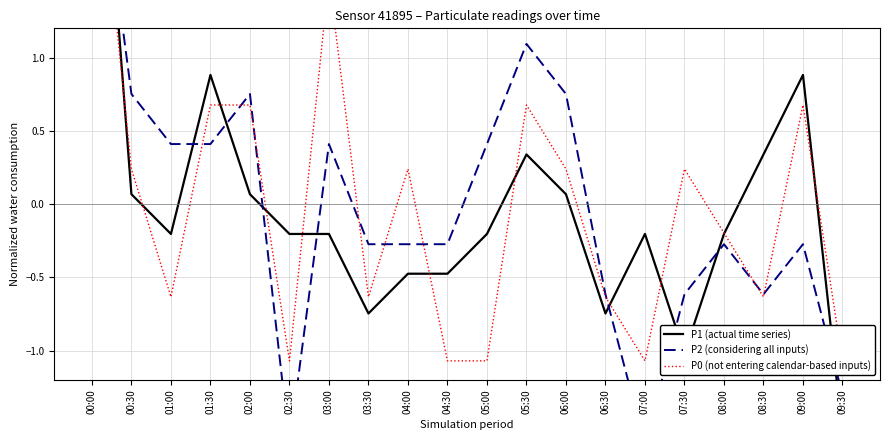

What is the highest value of the P1 (actual time series) series?

3.6